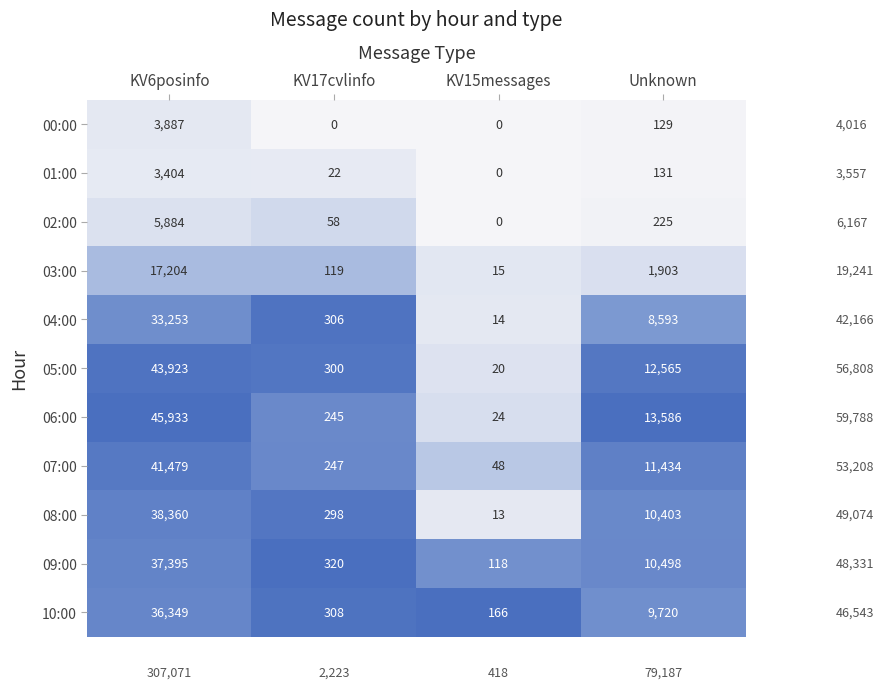

Between KV6posinfo and Unknown, which series saw the biggest shift?

06:00